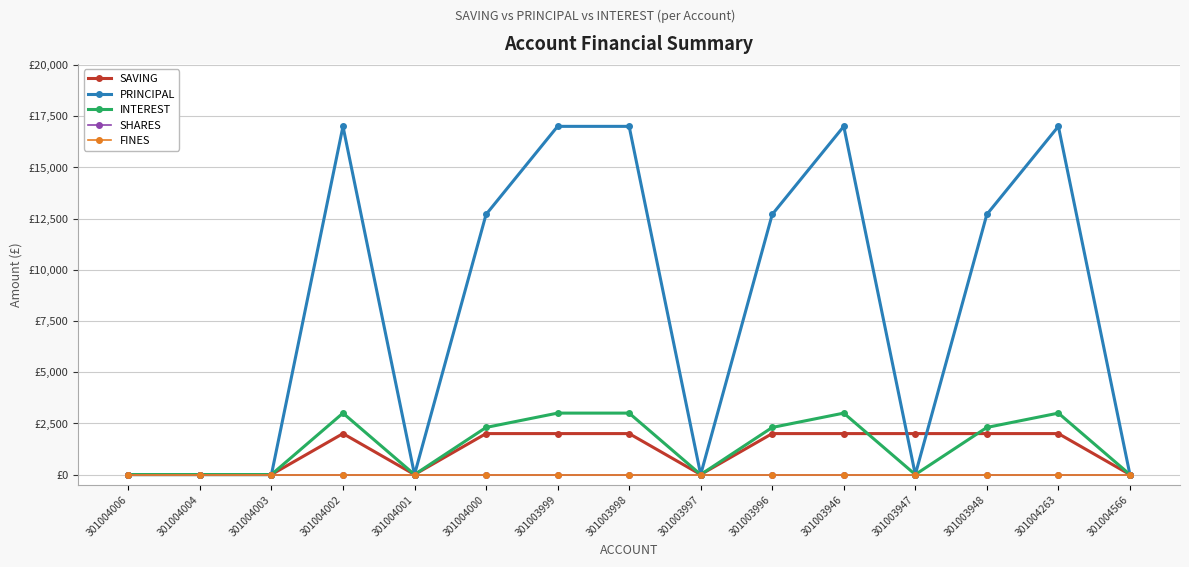

Between 301004004 and 301003946, which series saw the biggest shift?

PRINCIPAL